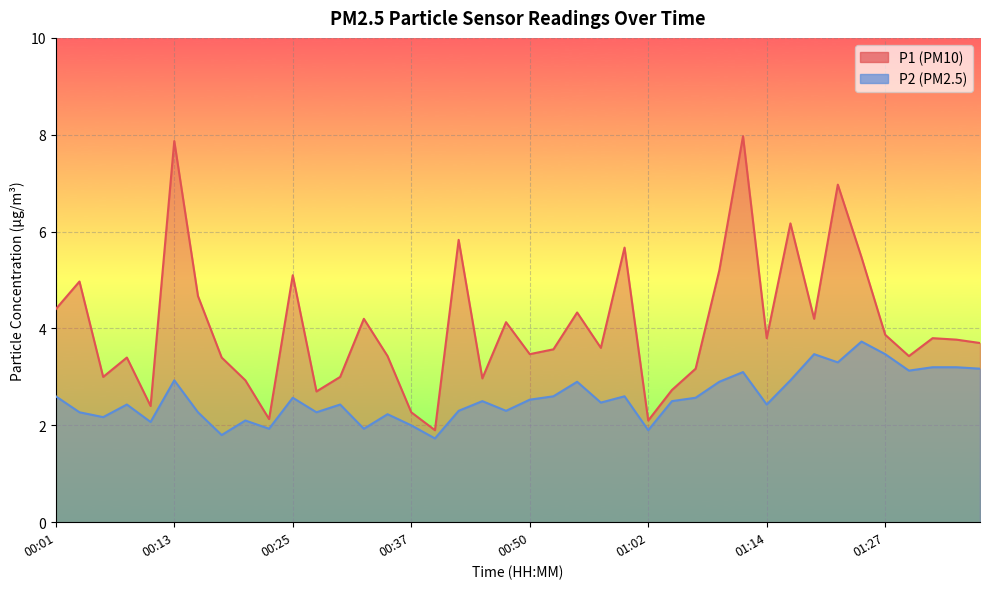

At which label is P2 closest to 2?

00:37